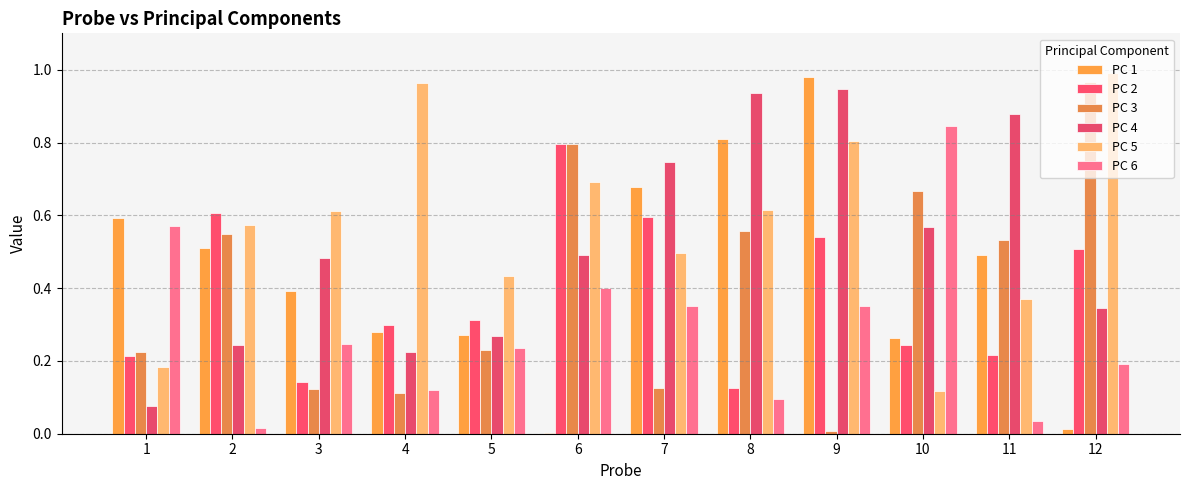

Reading right to left, what are all the values shown in this chart?

PC 1: 0.0	0.5	0.3	1.0	0.8	0.7	0.0	0.3	0.3	0.4	0.5	0.6
PC 2: 0.5	0.2	0.2	0.5	0.1	0.6	0.8	0.3	0.3	0.1	0.6	0.2
PC 3: 1.0	0.5	0.7	0.0	0.6	0.1	0.8	0.2	0.1	0.1	0.5	0.2
PC 4: 0.3	0.9	0.6	0.9	0.9	0.7	0.5	0.3	0.2	0.5	0.2	0.1
PC 5: 1.0	0.4	0.1	0.8	0.6	0.5	0.7	0.4	1.0	0.6	0.6	0.2
PC 6: 0.2	0.0	0.8	0.4	0.1	0.4	0.4	0.2	0.1	0.2	0.0	0.6